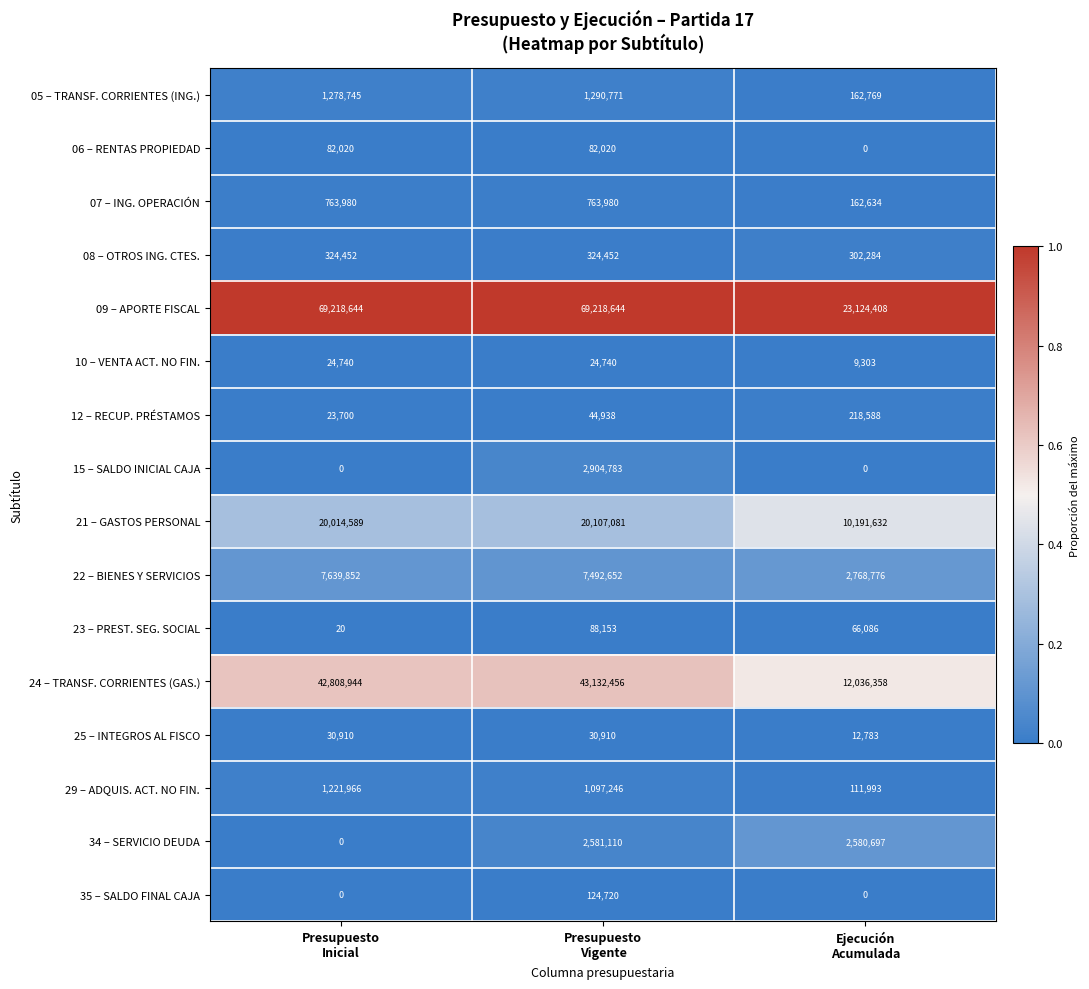

At Presupuesto
Vigente, list the series in order from smallest to largest.

10 – VENTA ACT. NO FIN., 25 – INTEGROS AL FISCO, 12 – RECUP. PRÉSTAMOS, 06 – RENTAS PROPIEDAD, 23 – PREST. SEG. SOCIAL, 35 – SALDO FINAL CAJA, 08 – OTROS ING. CTES., 07 – ING. OPERACIÓN, 29 – ADQUIS. ACT. NO FIN., 05 – TRANSF. CORRIENTES (ING.), 34 – SERVICIO DEUDA, 15 – SALDO INICIAL CAJA, 22 – BIENES Y SERVICIOS, 21 – GASTOS PERSONAL, 24 – TRANSF. CORRIENTES (GAS.), 09 – APORTE FISCAL